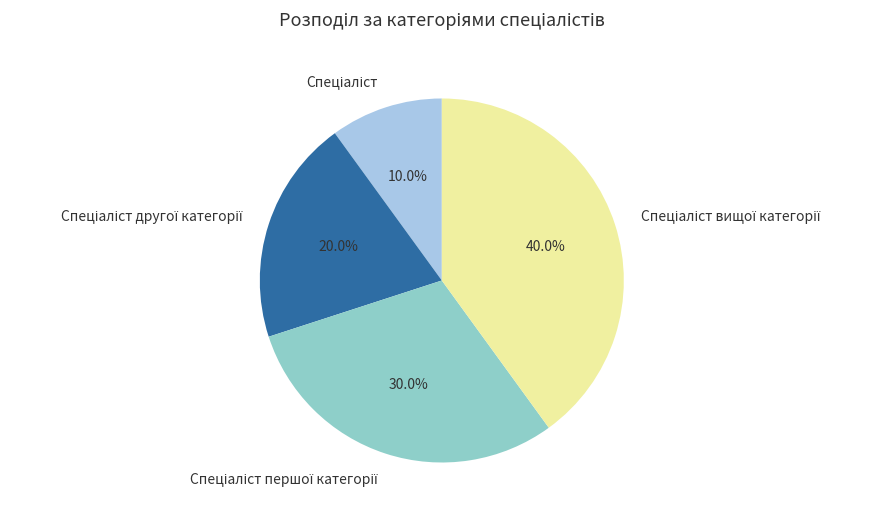

Is there a majority slice in this chart?

No